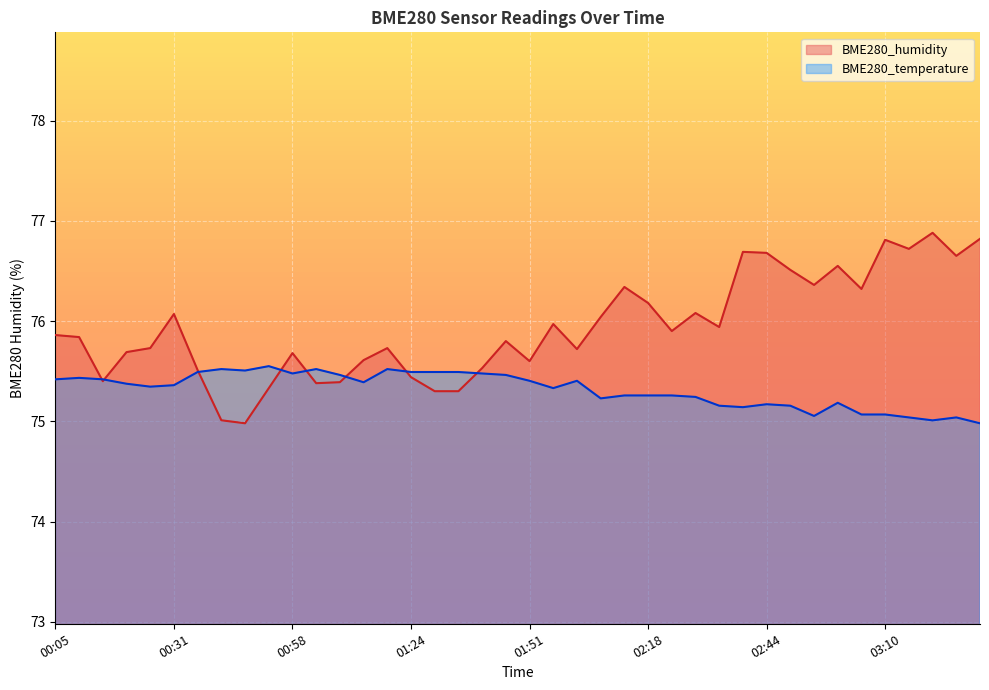

What is the difference between the second highest and minimum values in the BME280_humidity series?

1.8